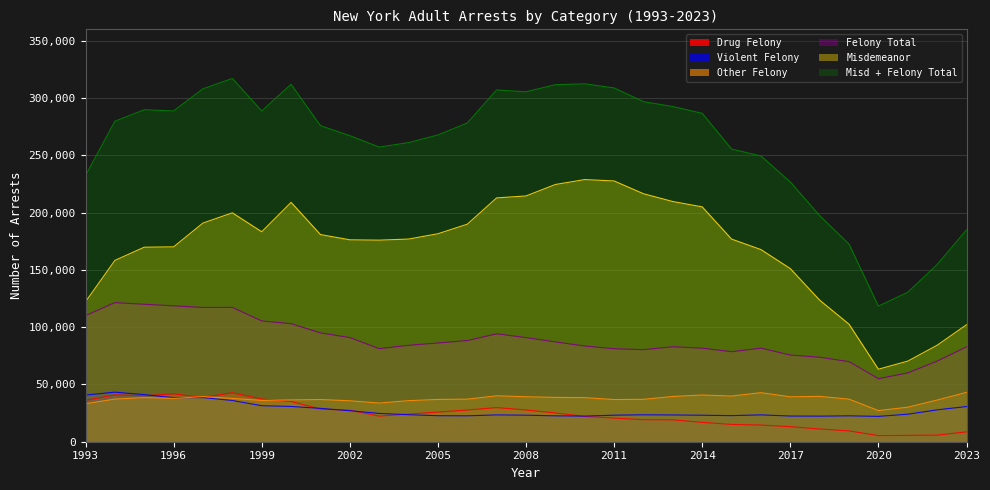

What is the difference between the second highest and minimum values in the Drug Felony series?

36447